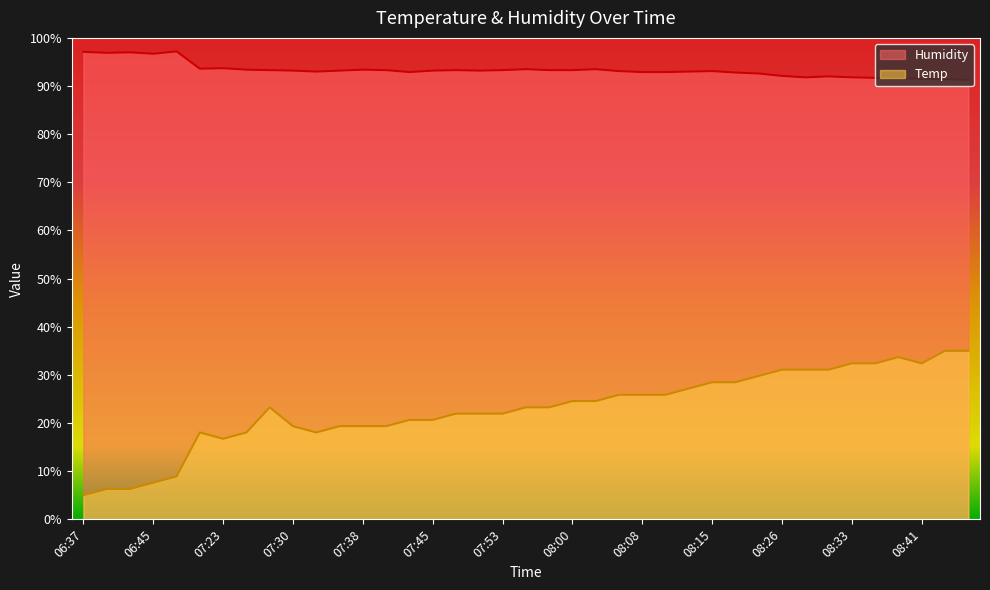

What is the maximum value for Humidity?

97.2